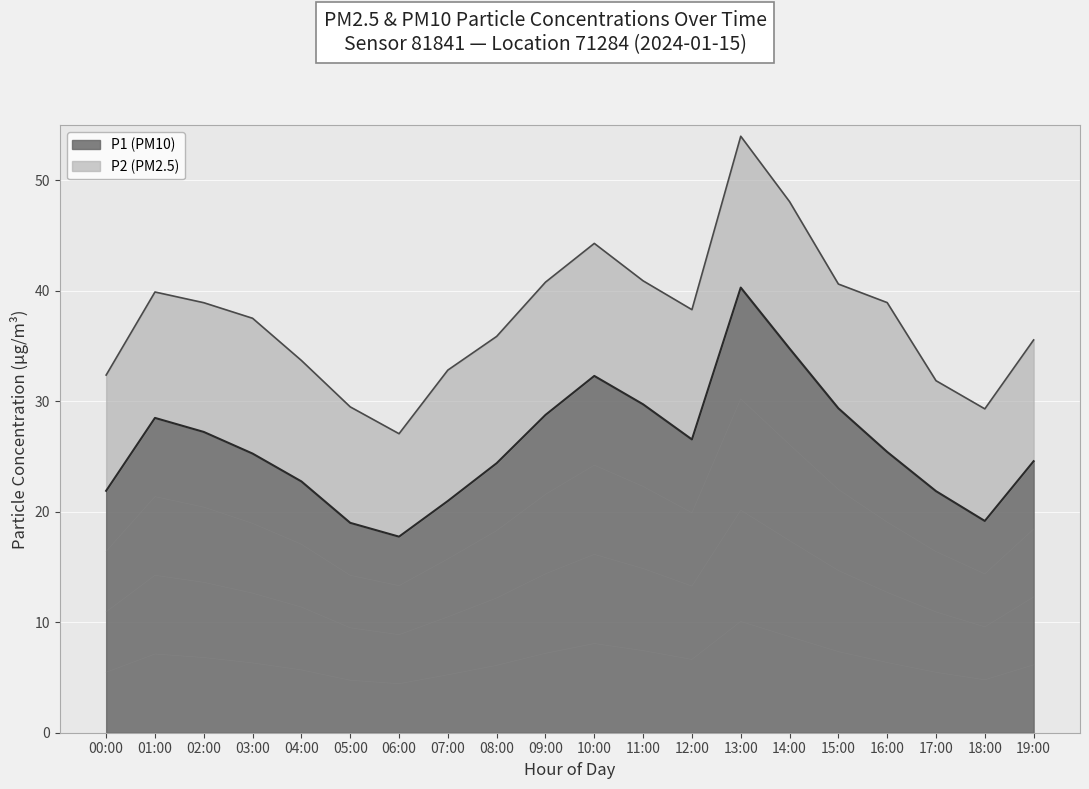

Is it true that the value at 06:00 is 12.1?

False